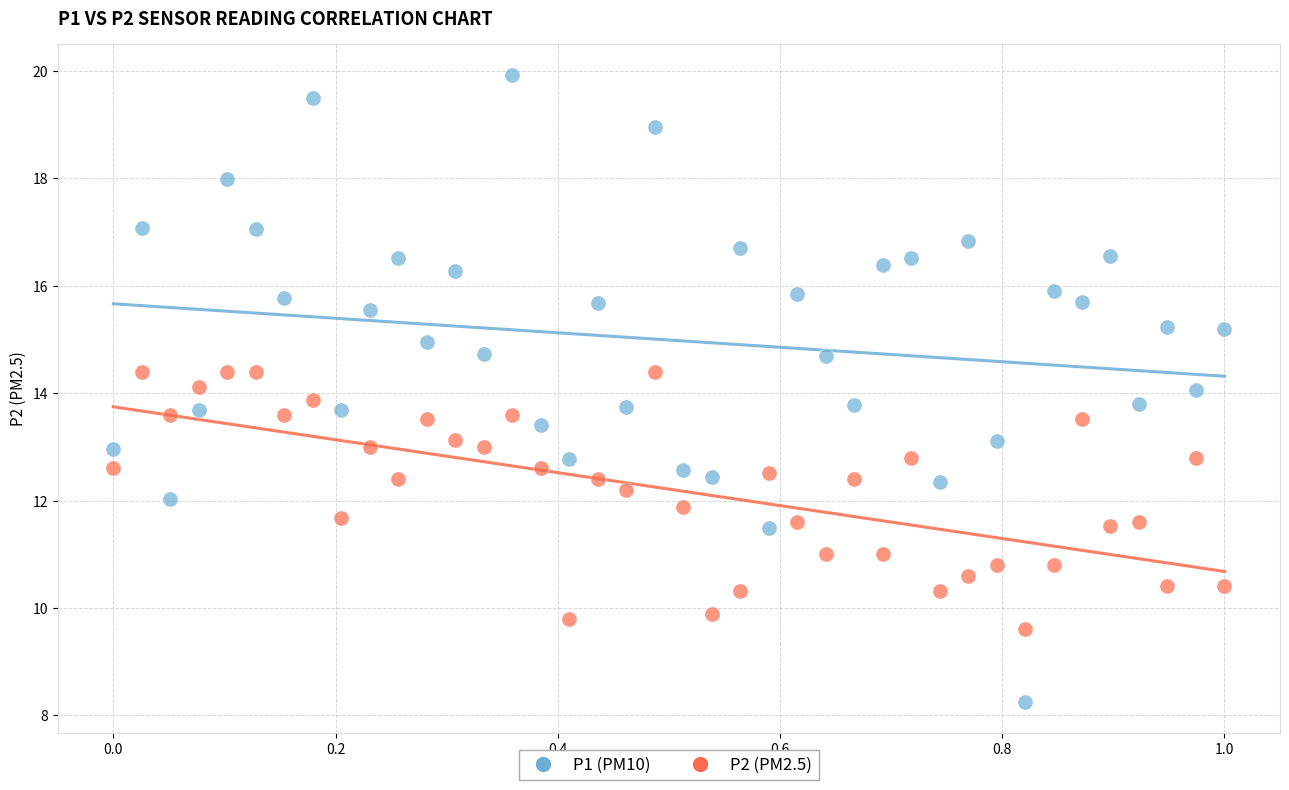

Which series contains the highest Y value?

P1 (PM10)